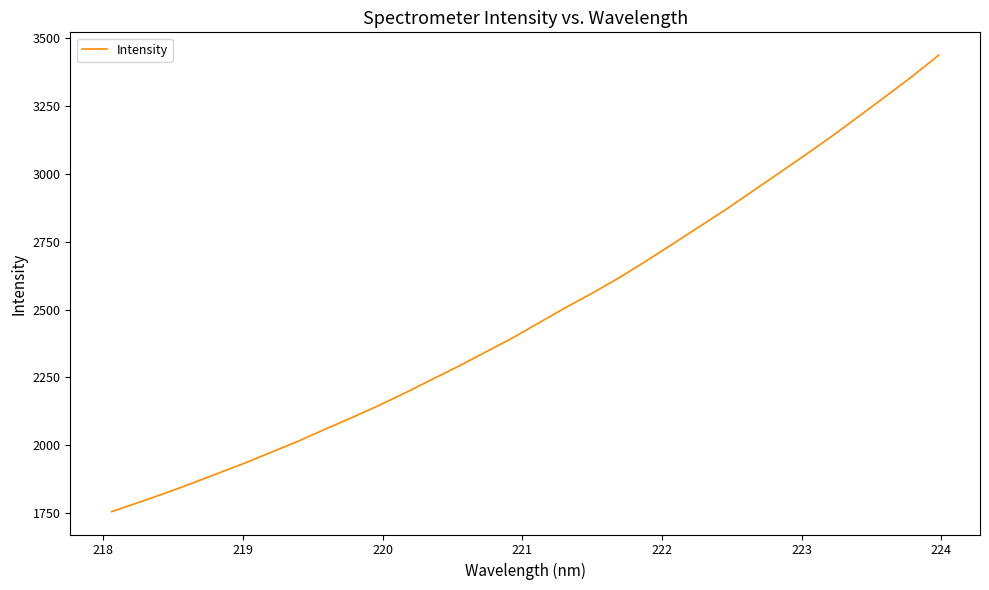

What is the minimum value shown in the chart?

1755.7